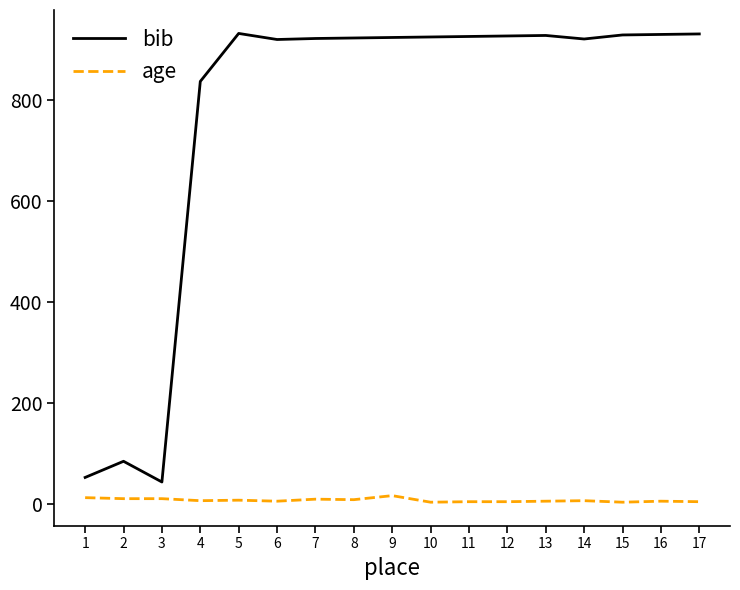

What is the sum of all age values?

134